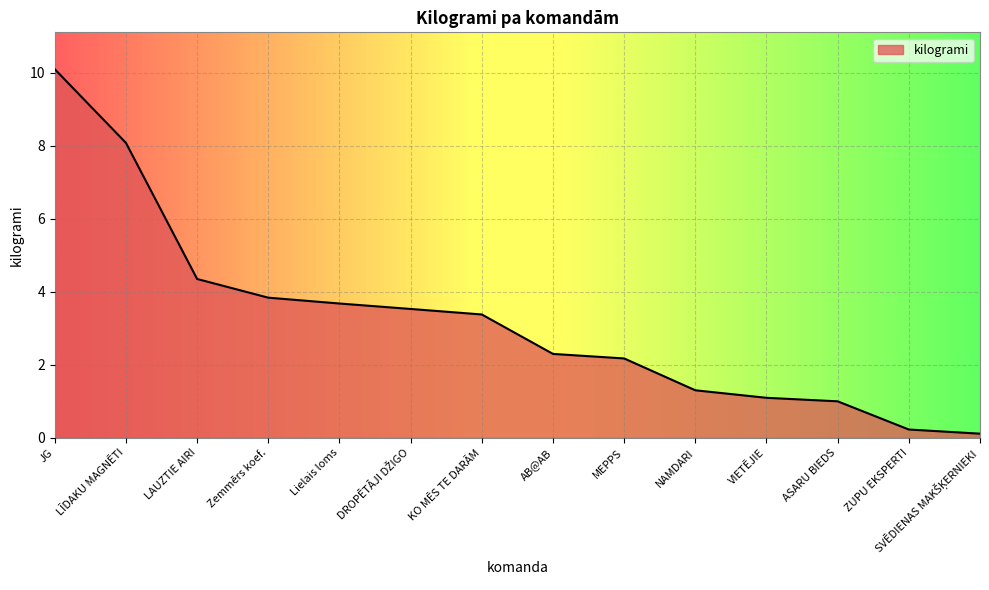

Where does the data first go above 3?

JG